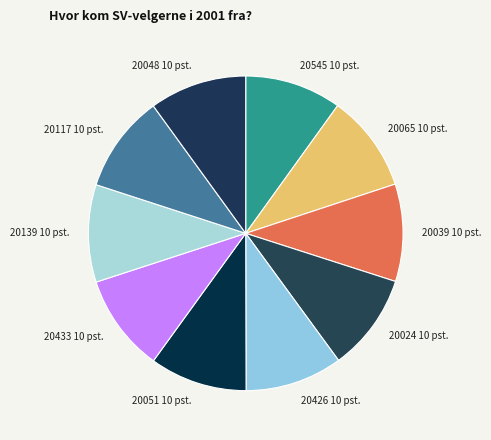

Combined, do 20024 and 20426 account for over 50%?

No